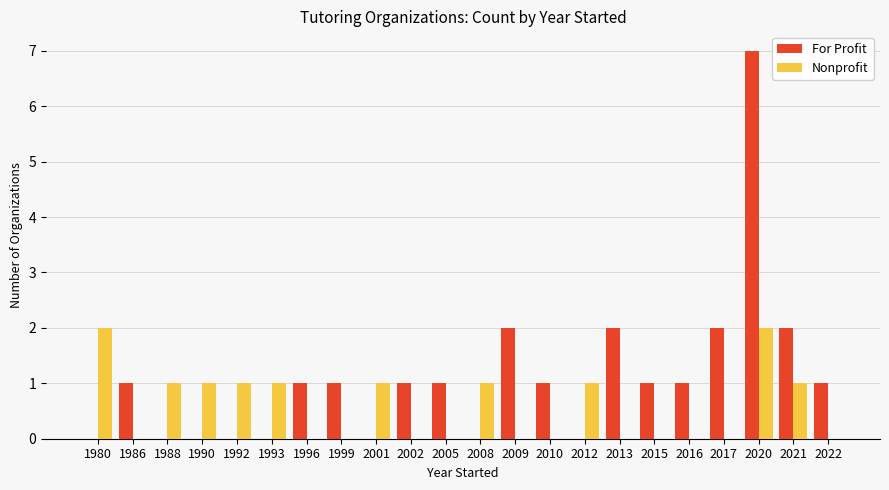

Are the bars grouped side by side (vs. stacked)?

Yes